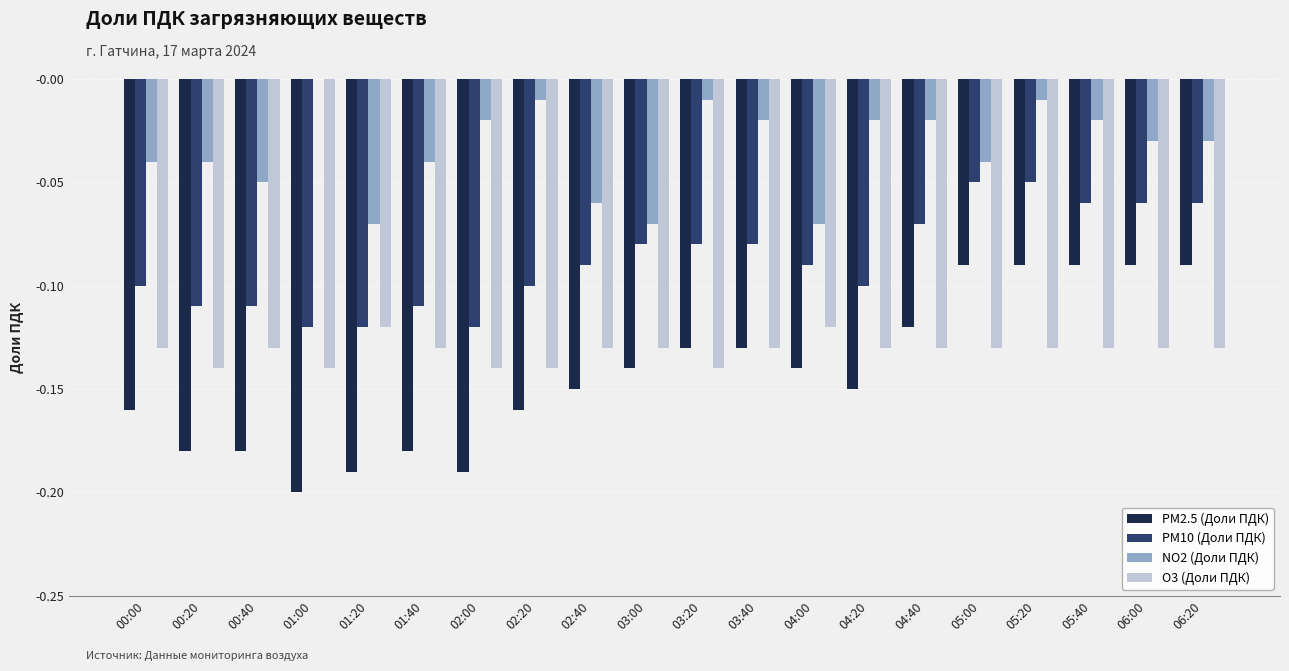

What is the total value across all series at 04:20?

-0.4